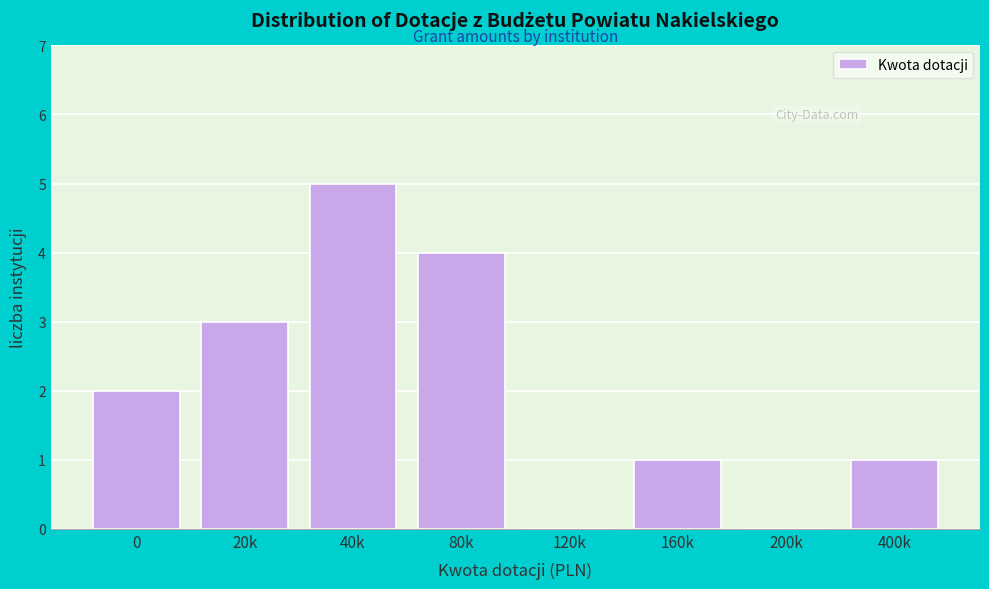

Reading right to left, transcribe all the data shown in this chart.

400k=1	200k=0	160k=1	120k=0	80k=4	40k=5	20k=3	0=2